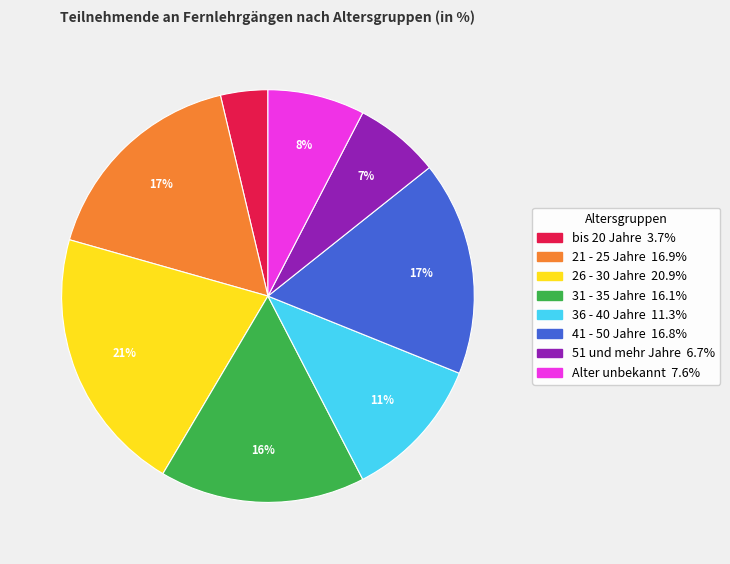

Do 31 - 35 Jahre and Alter unbekannt together represent more than half of the pie?

No